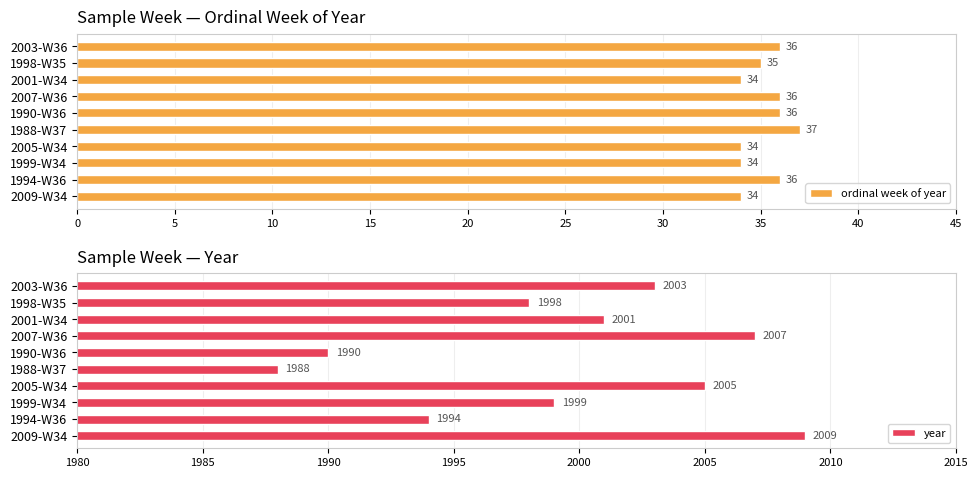

Is it true that year equals 1990 at 1990-W36?

True